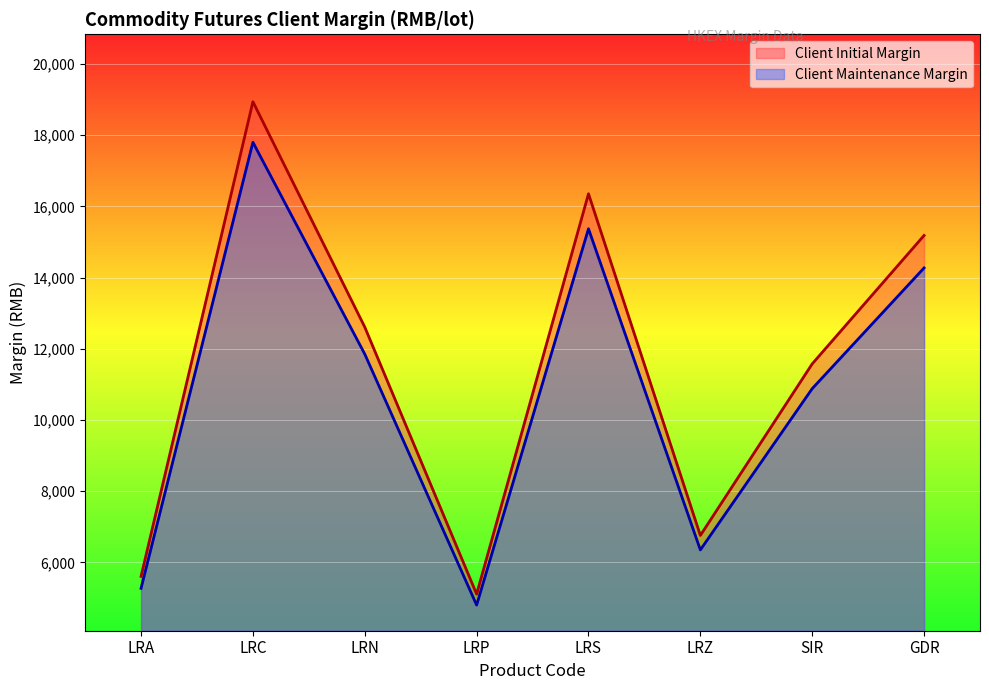

Rank the categories by Client Initial Margin value from lowest to highest.

LRP, LRA, LRZ, SIR, LRN, GDR, LRS, LRC